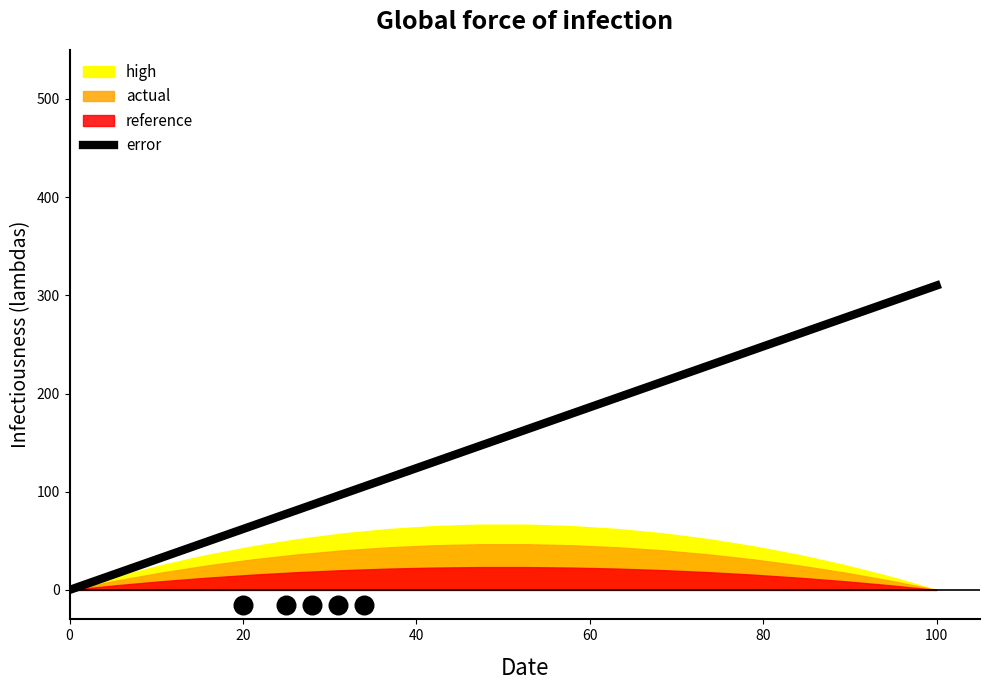

At which label does error reach its peak?

100